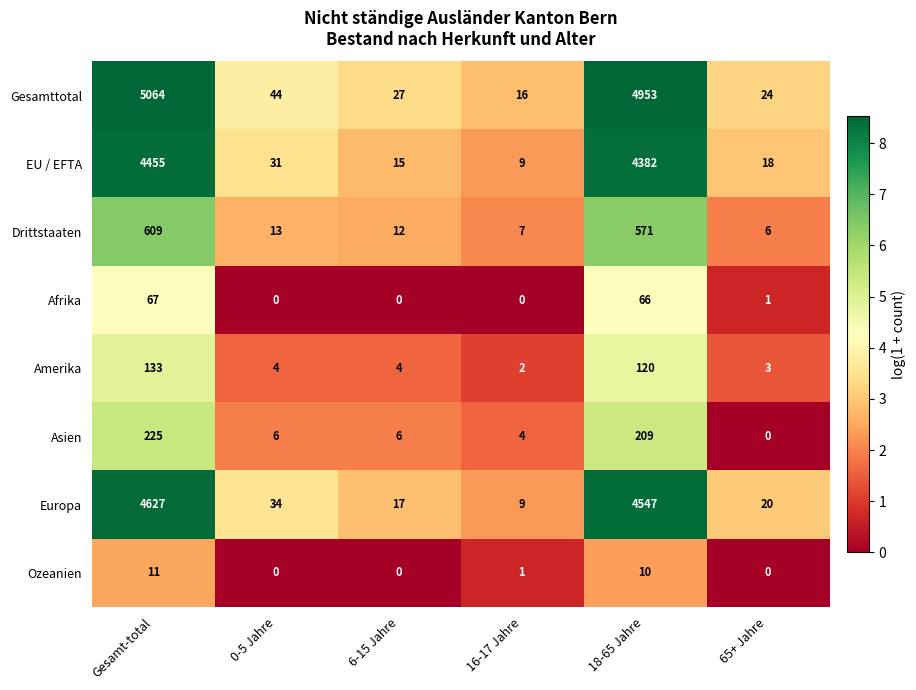

What is the highest value of the Amerika series?

133